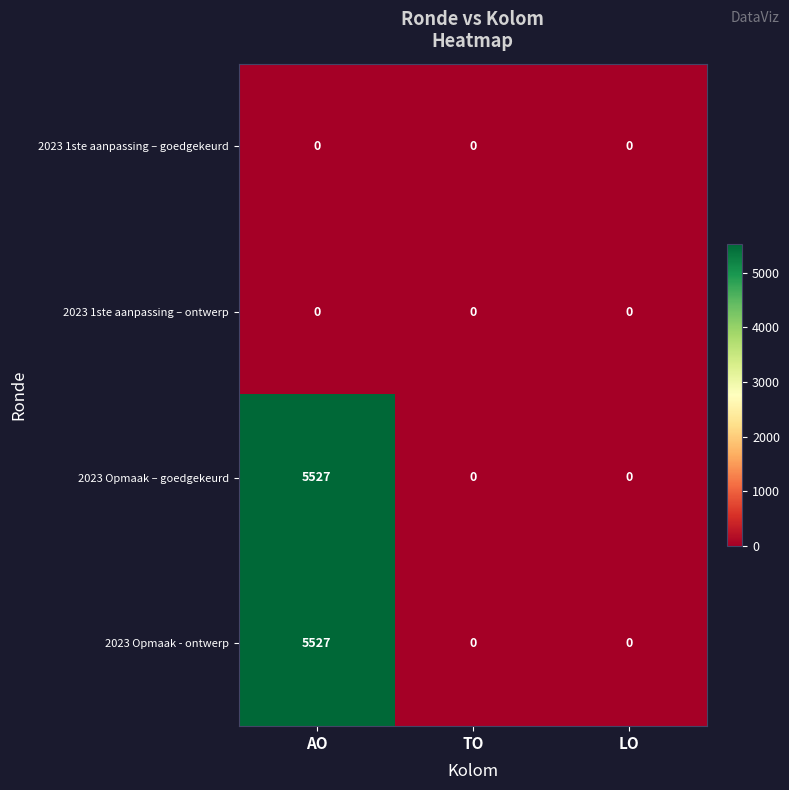

What is the difference between the 2023 Opmaak - ontwerp values at LO and AO?

5527